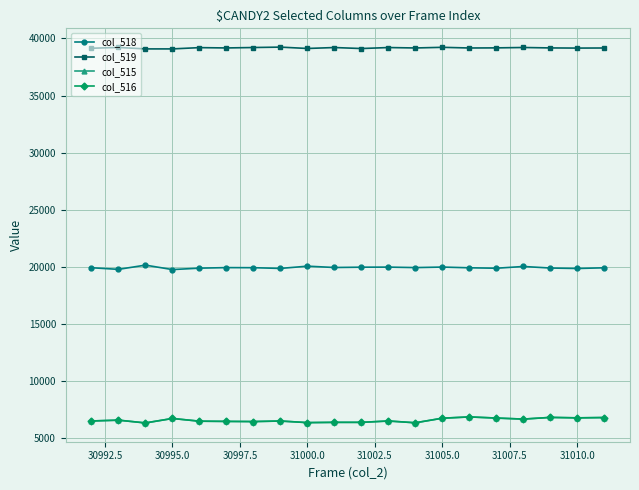

At how many categories does at least one series exceed 27602?

20